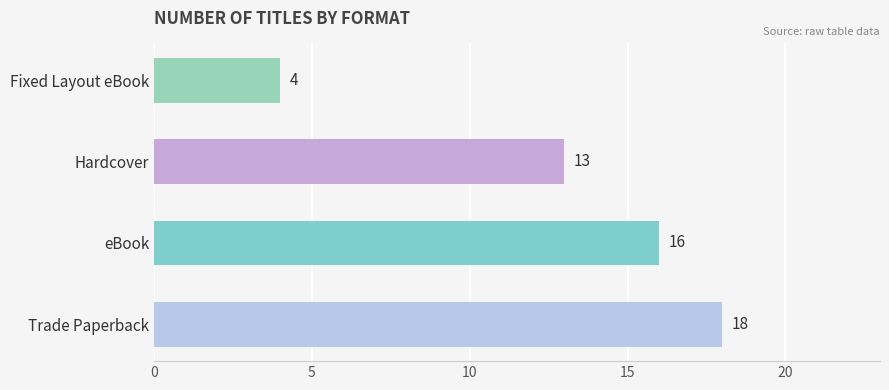

What is the change in value from Trade Paperback to Hardcover?

-5